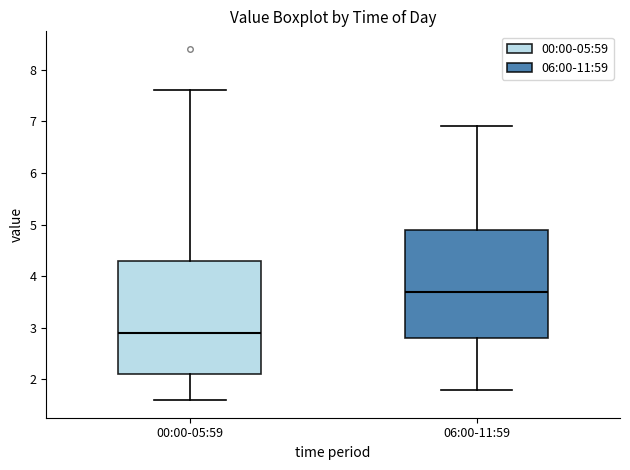

Where does the median line of the box for 00:00-05:59 sit on the y-axis? The values are not printed on the chart, so give them approximately, as read against the axis.

2.9